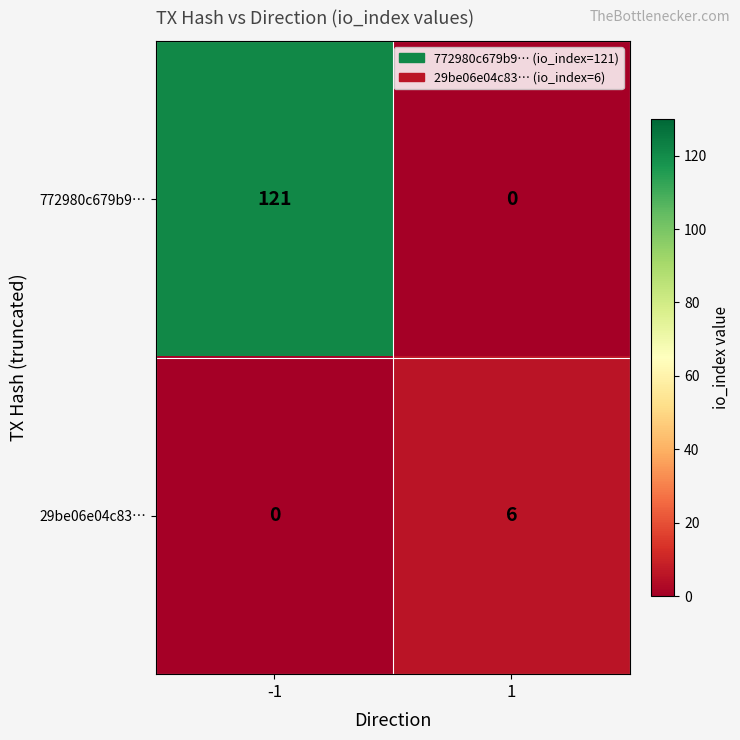

Between -1 and 1, which series saw the biggest shift?

772980c679b9…